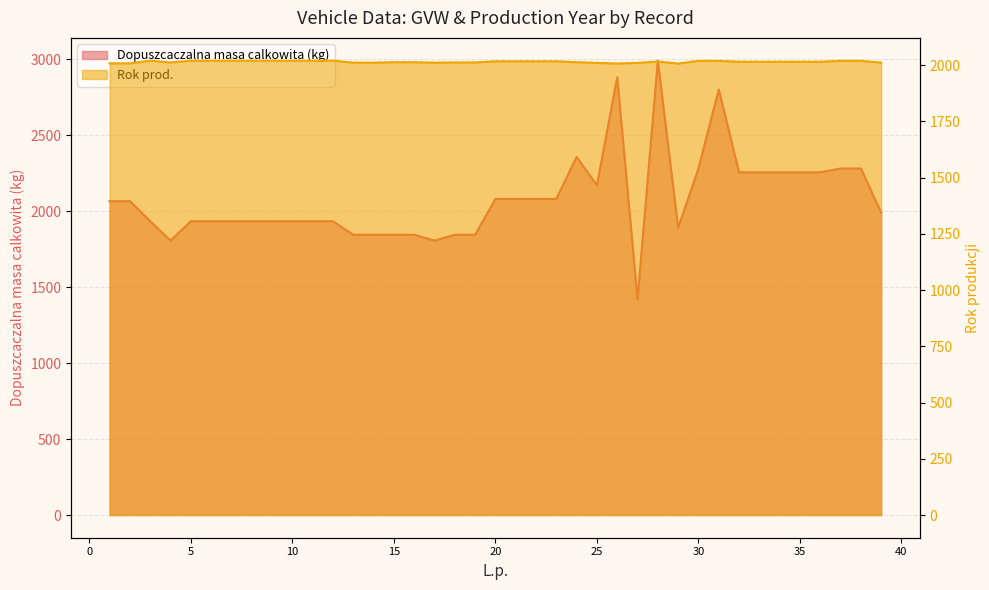

Between 4 and 1, which is larger?

1